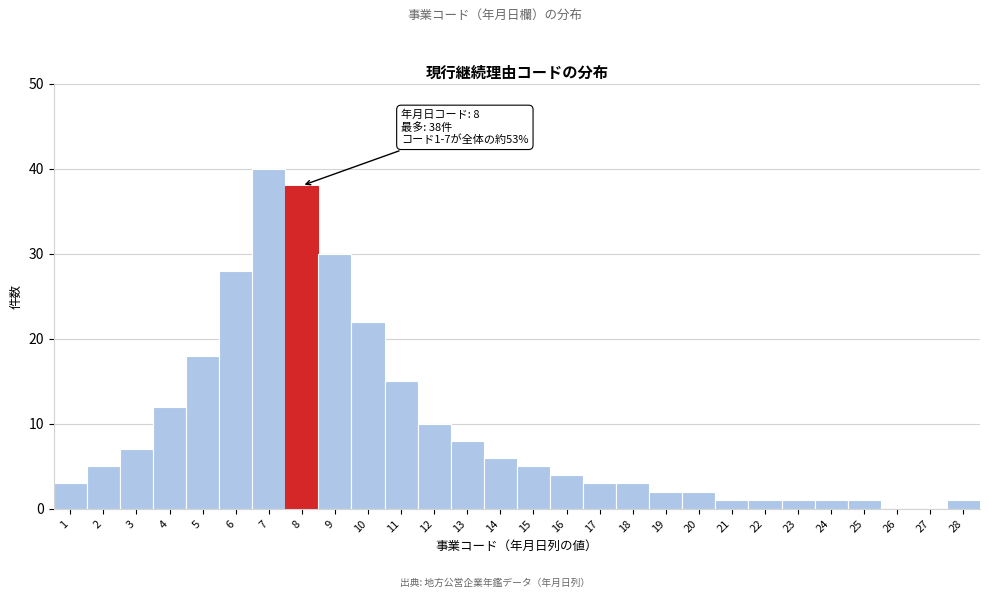

Reading right to left, list all the values displayed in this chart.

28=1	27=0	26=0	25=1	24=1	23=1	22=1	21=1	20=2	19=2	18=3	17=3	16=4	15=5	14=6	13=8	12=10	11=15	10=22	9=30	8=38	7=40	6=28	5=18	4=12	3=7	2=5	1=3